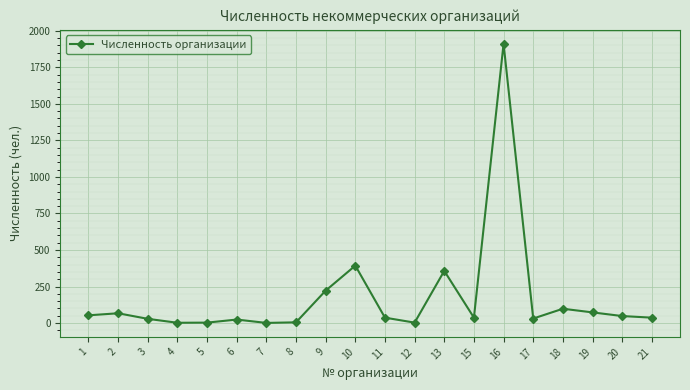

What is the greatest value displayed?

1911